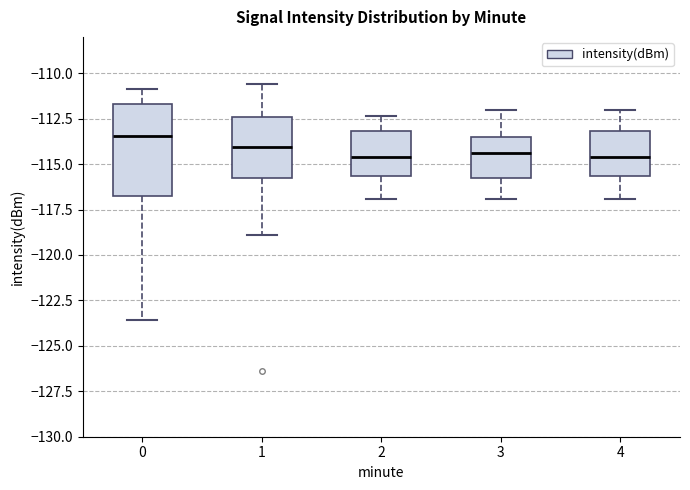

Which box is the tallest, from its lower edge to its upper edge?

0